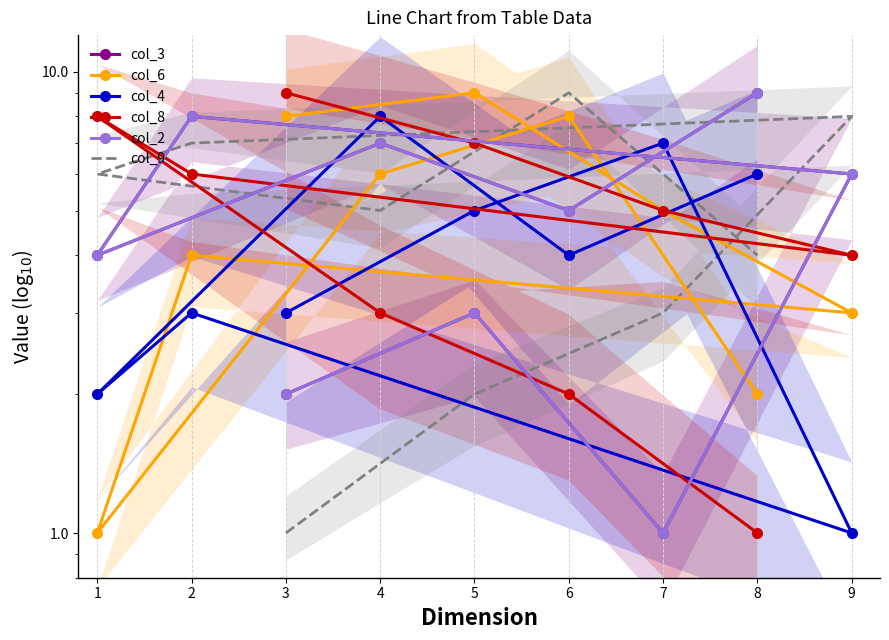

True or false: col_3 has more than 2 interior local peaks.

True